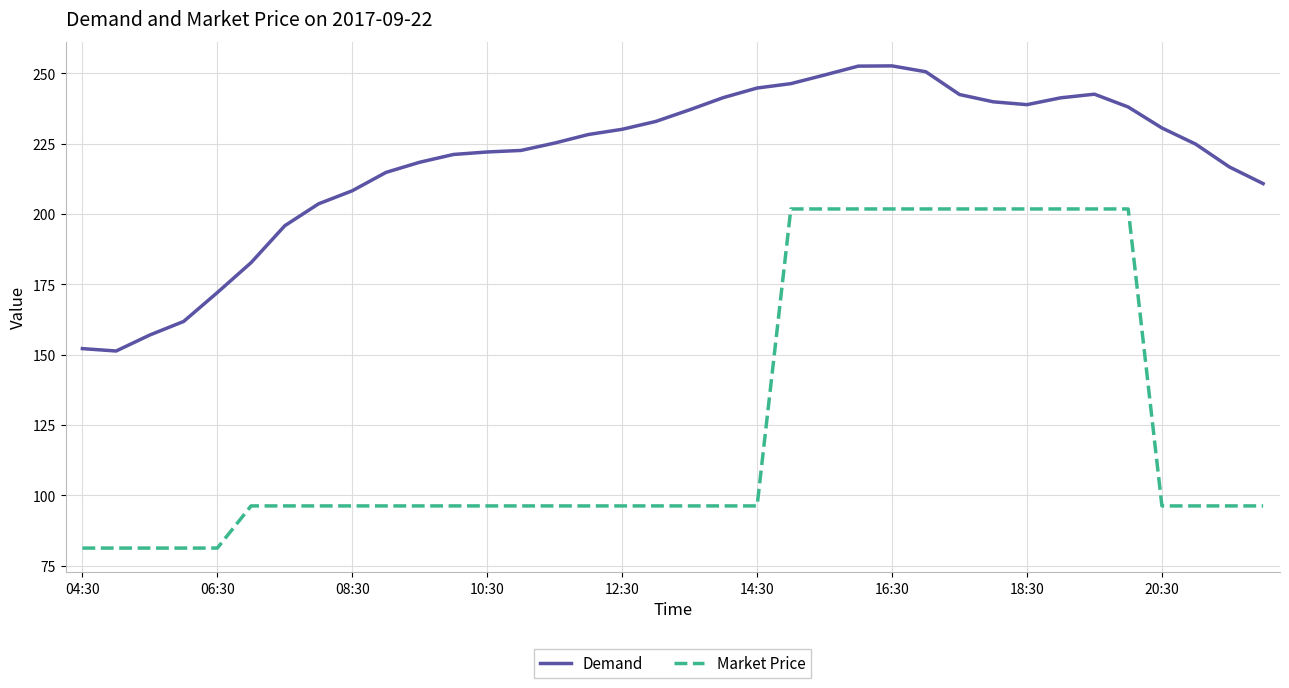

What is the minimum value for Market Price?

81.2